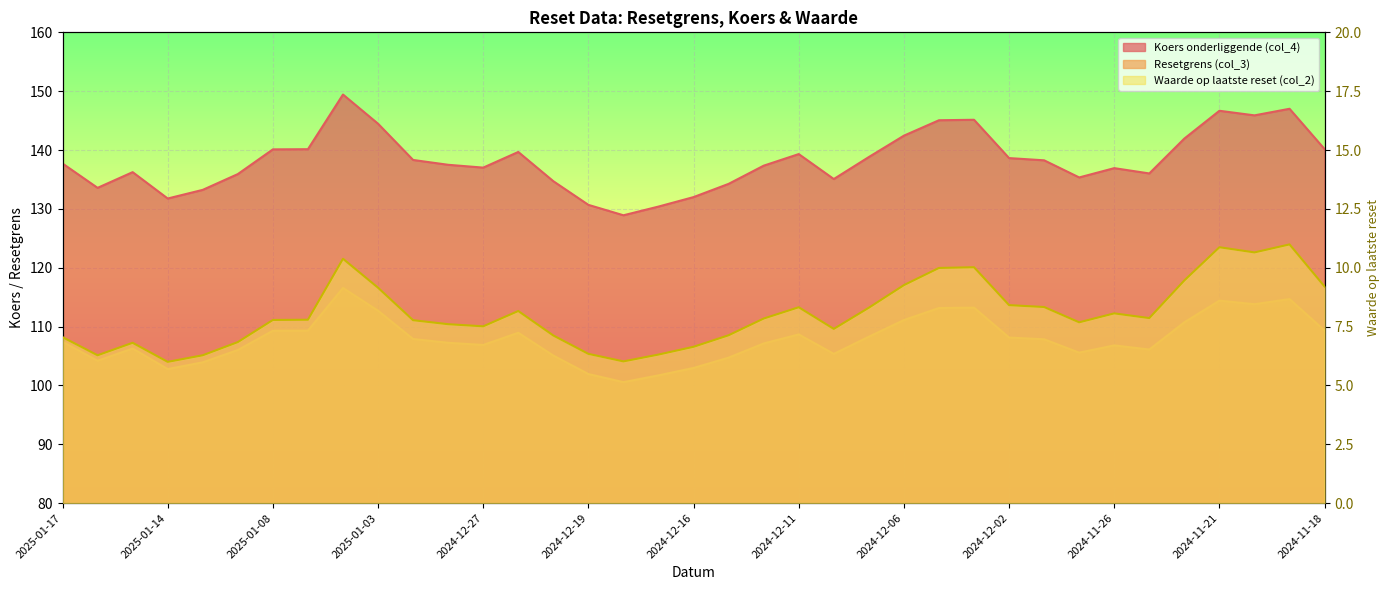

Which category has the highest value across all series?

2025-01-06